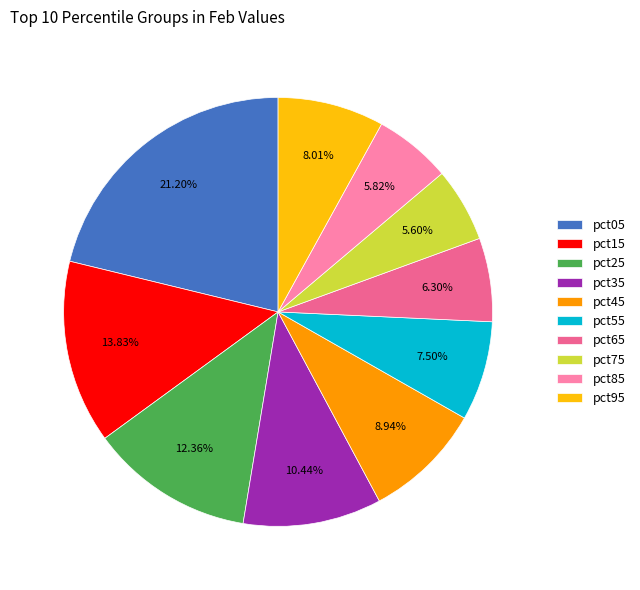

Count the number of slices in the pie.

10